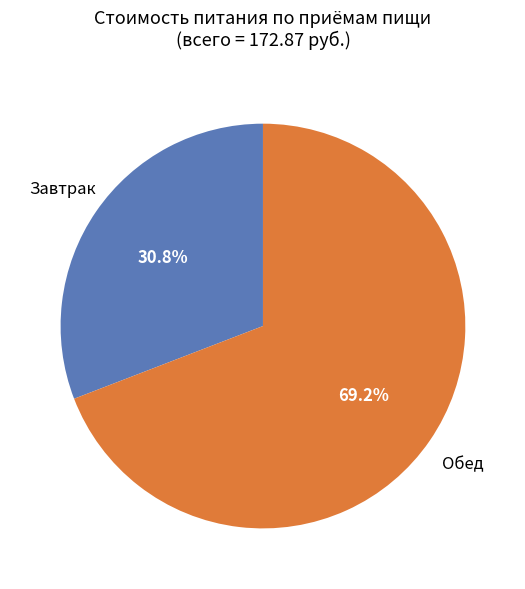

Is there any slice that represents more than half of the pie?

Yes